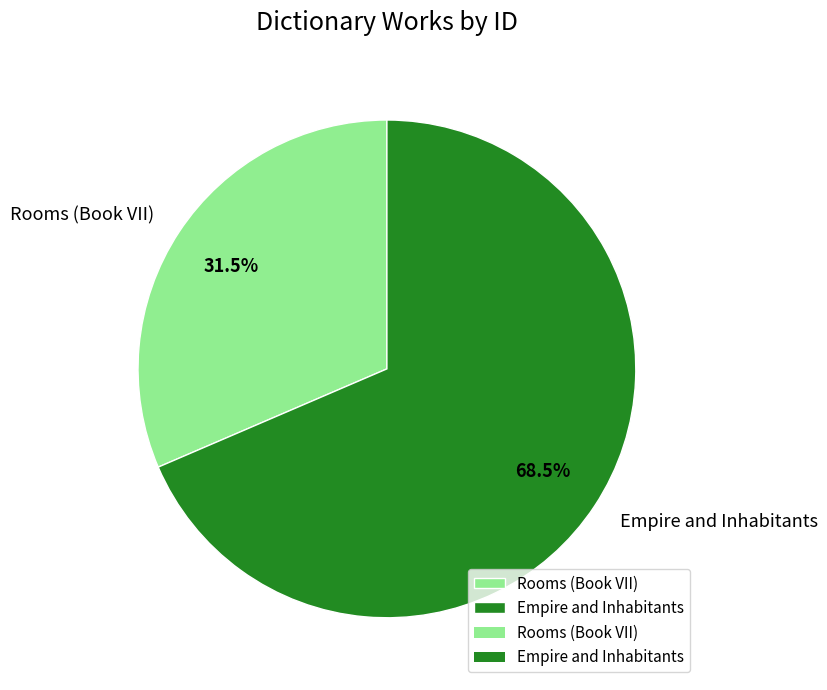

What is the ratio of the value at Empire and Inhabitants to the value at Rooms (Book VII)?

2.2